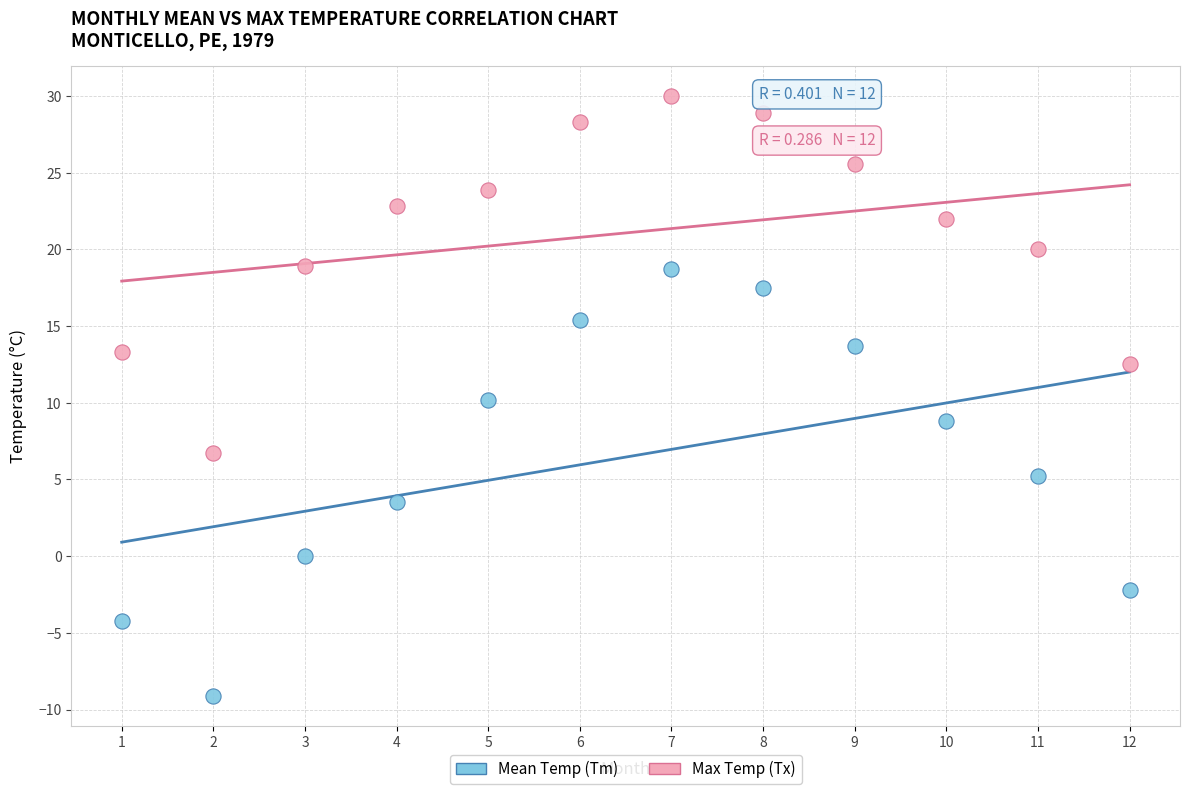

Which series has the widest spread of Y values?

Mean Temp (Tm)